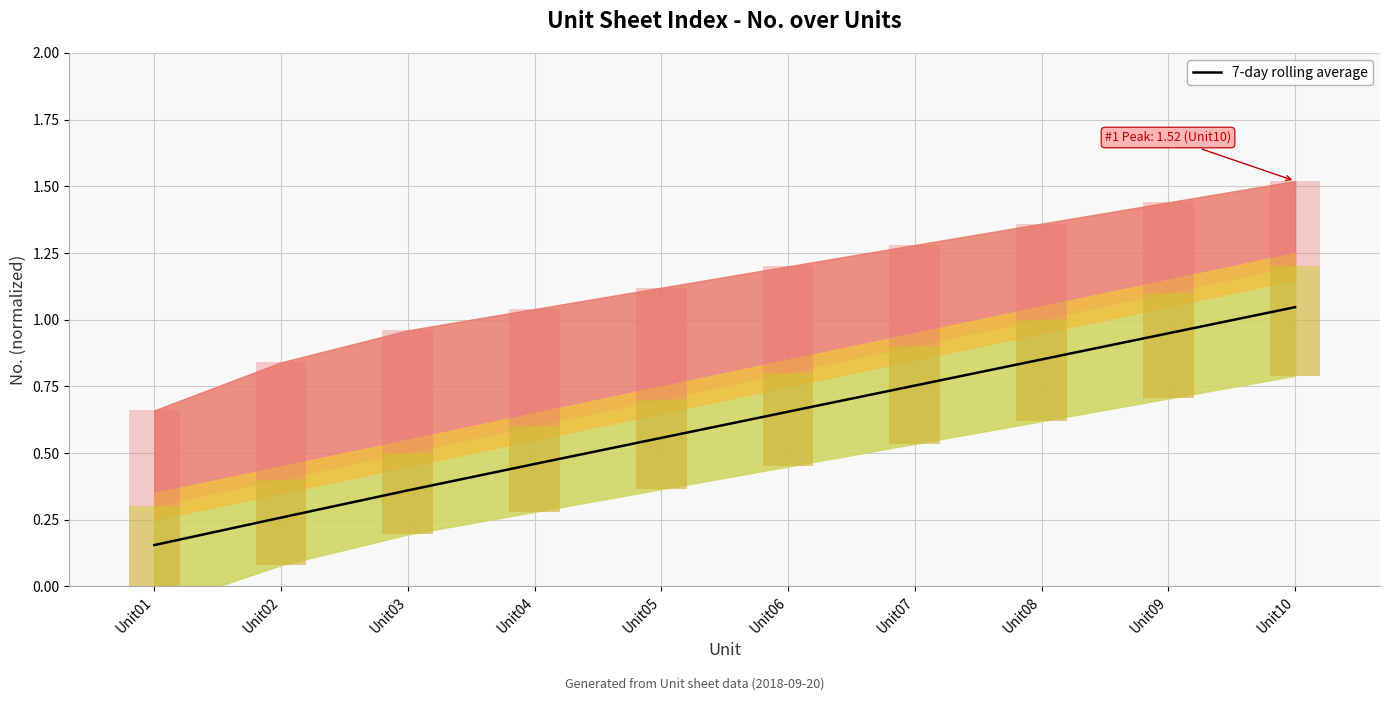

At which category does the chart reach its minimum across all series?

Unit01